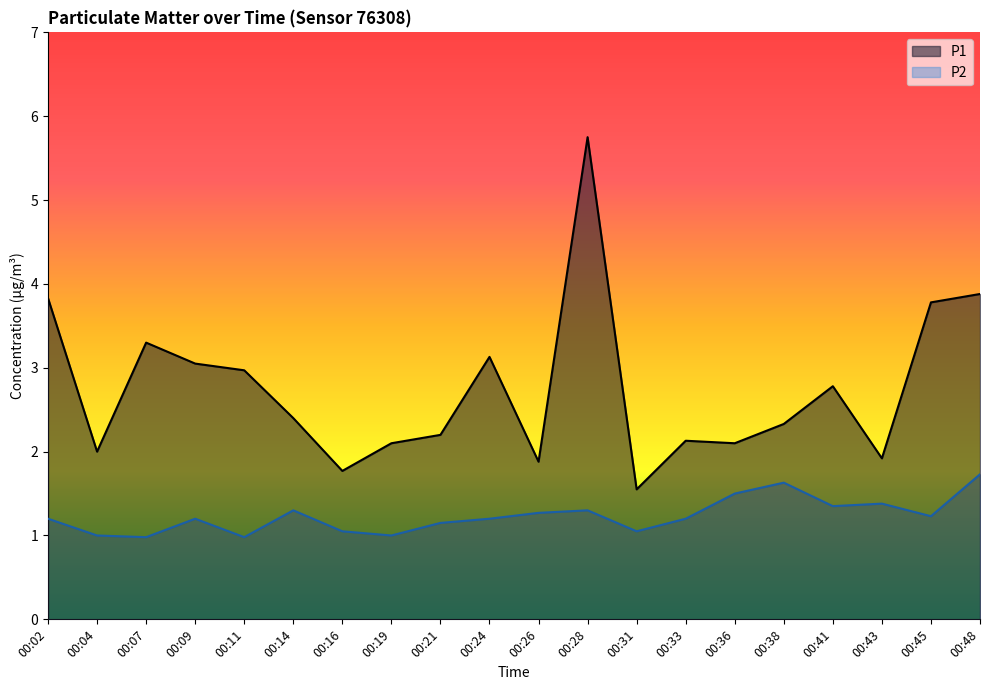

At which category does the chart reach its peak across all series?

00:28